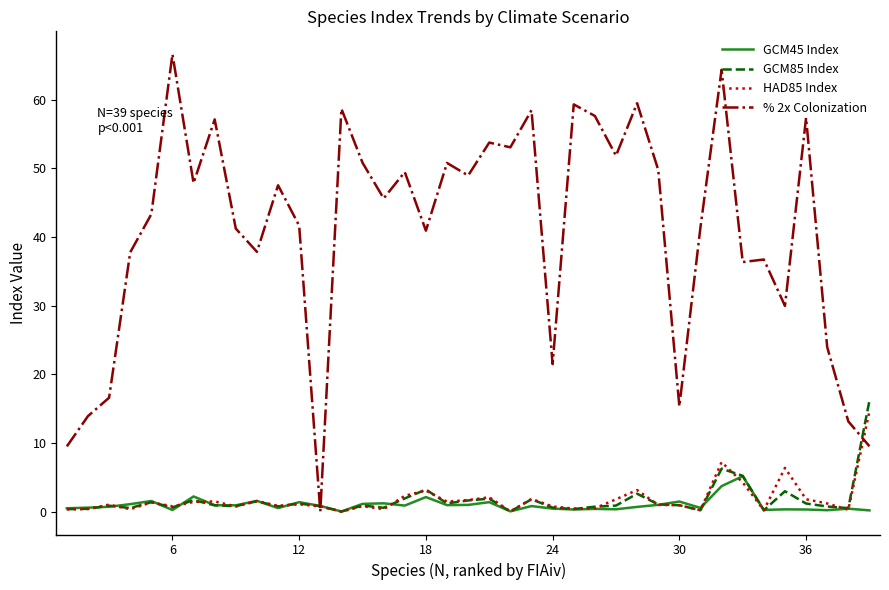

Which series has the largest range (max minus min)?

% 2x Colonization